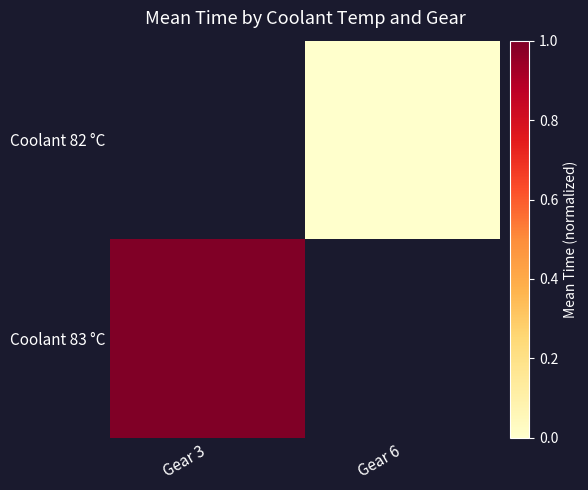

What is the greatest value displayed?

1.0